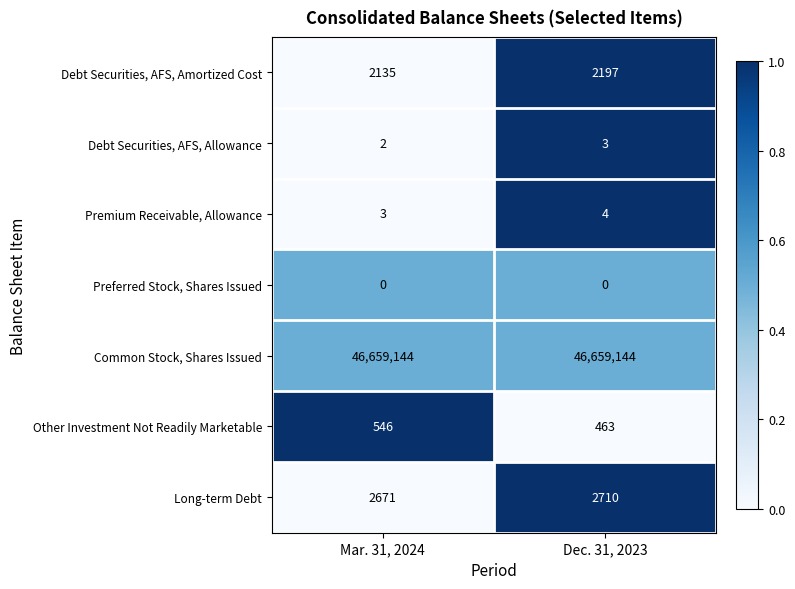

The value of Premium Receivable, Allowance at Dec. 31, 2023 is 2. True or false?

False